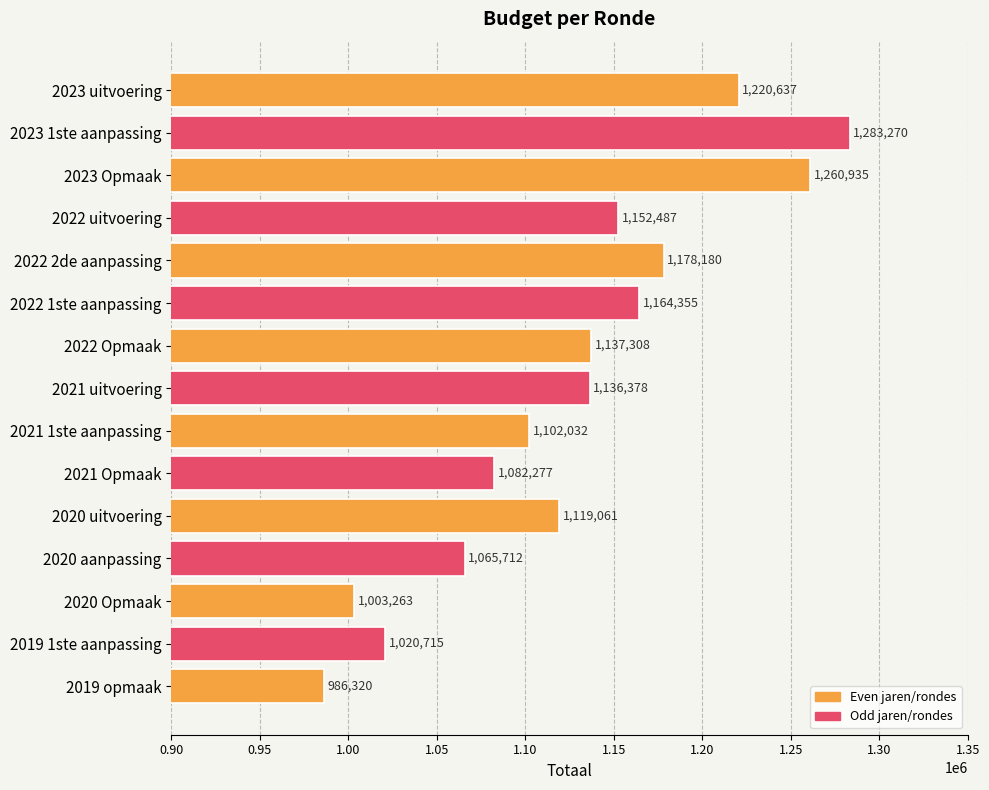

What is the difference between the maximum and second lowest values?

280007